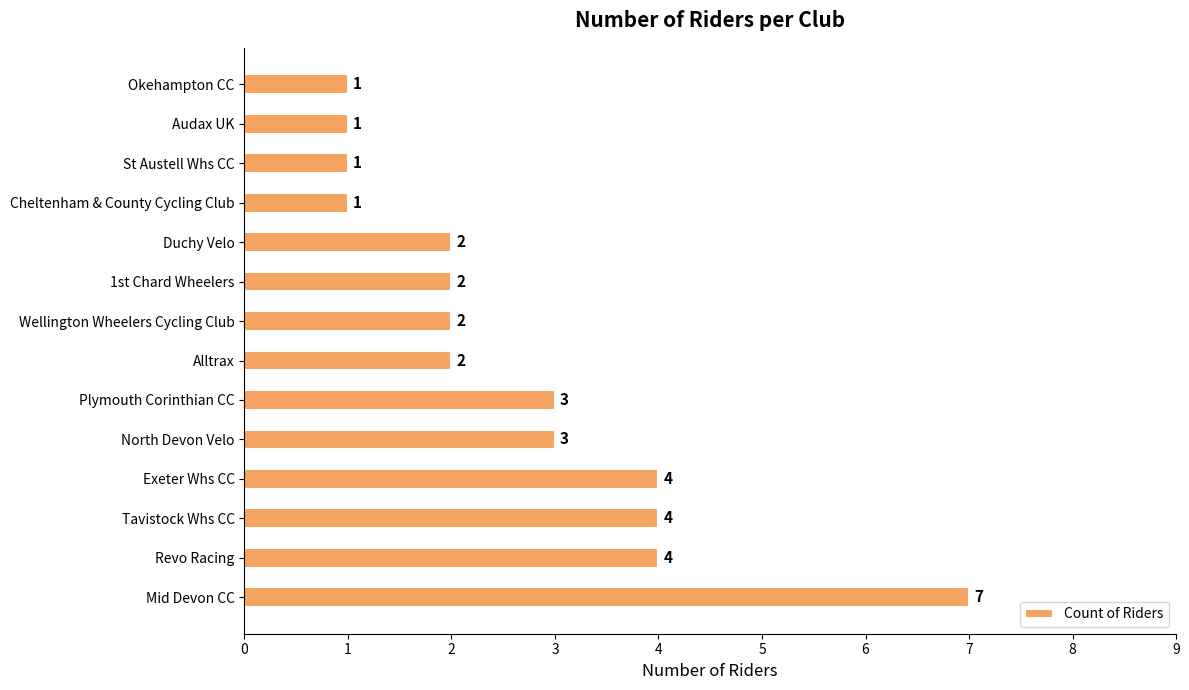

Count the number of data series in this chart.

1